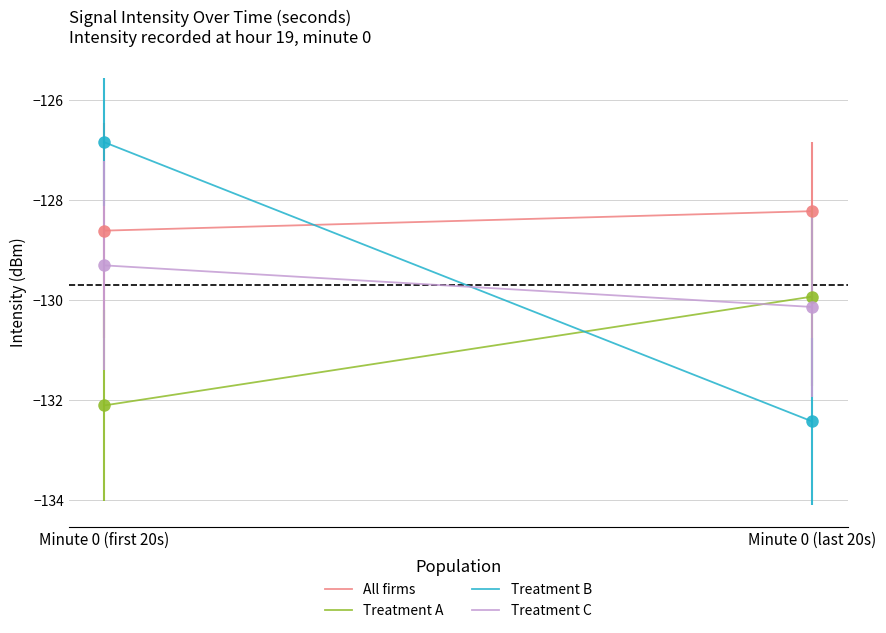

What is the lowest value of the Treatment C series?

-130.1